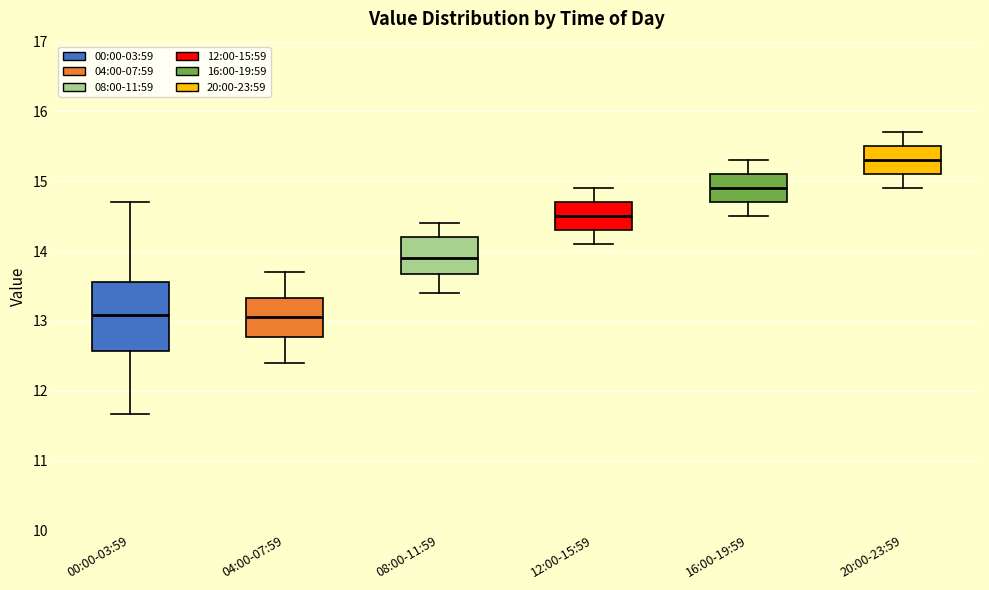

Reading left to right, transcribe this box plot: for each box, give where its median line is, the range the box spans, and where its two whiskers end, as read against the y-axis. The values are not printed on the chart, so give them approximately, as read against the axis.

00:00-03:59: median 13.1, box 12.6 to 13.6, whiskers 11.7 to 14.7
04:00-07:59: median 13.1, box 12.8 to 13.3, whiskers 12.4 to 13.7
08:00-11:59: median 13.9, box 13.7 to 14.2, whiskers 13.4 to 14.4
12:00-15:59: median 14.5, box 14.3 to 14.7, whiskers 14.1 to 14.9
16:00-19:59: median 14.9, box 14.7 to 15.1, whiskers 14.5 to 15.3
20:00-23:59: median 15.3, box 15.1 to 15.5, whiskers 14.9 to 15.7